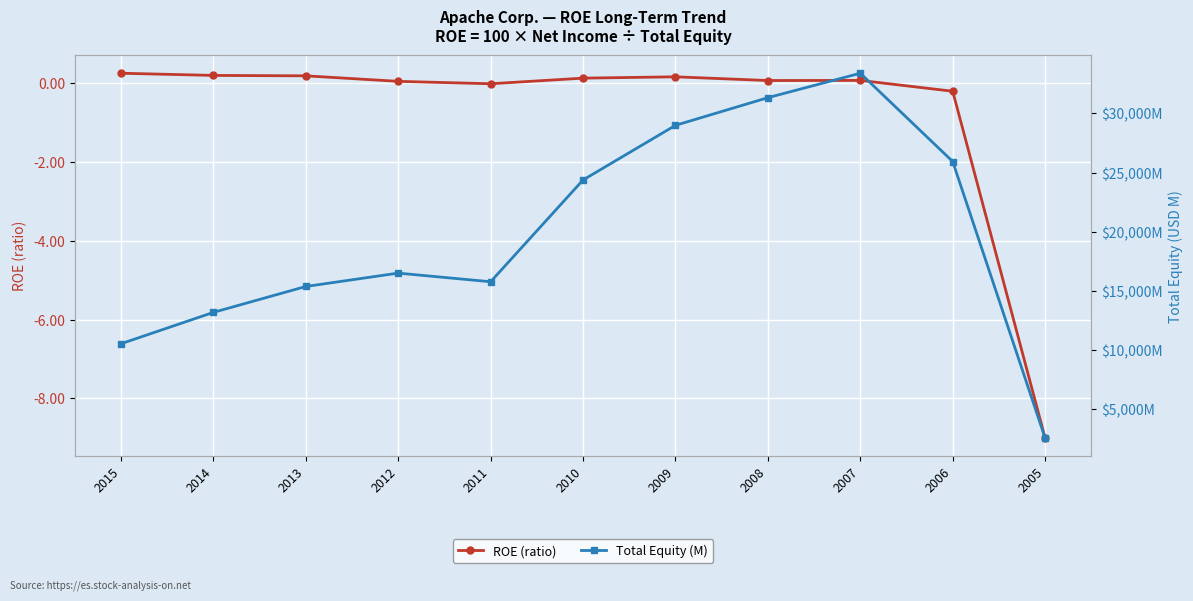

What is the lowest value of the ROE (ratio) series?

-9.0